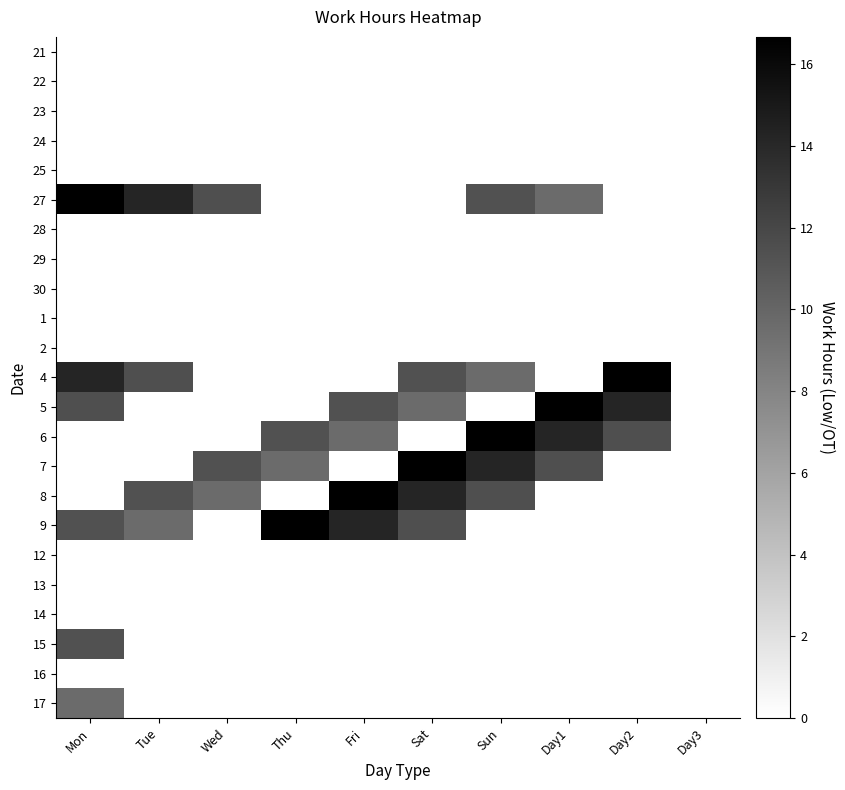

At which category does the chart reach its minimum across all series?

Mon